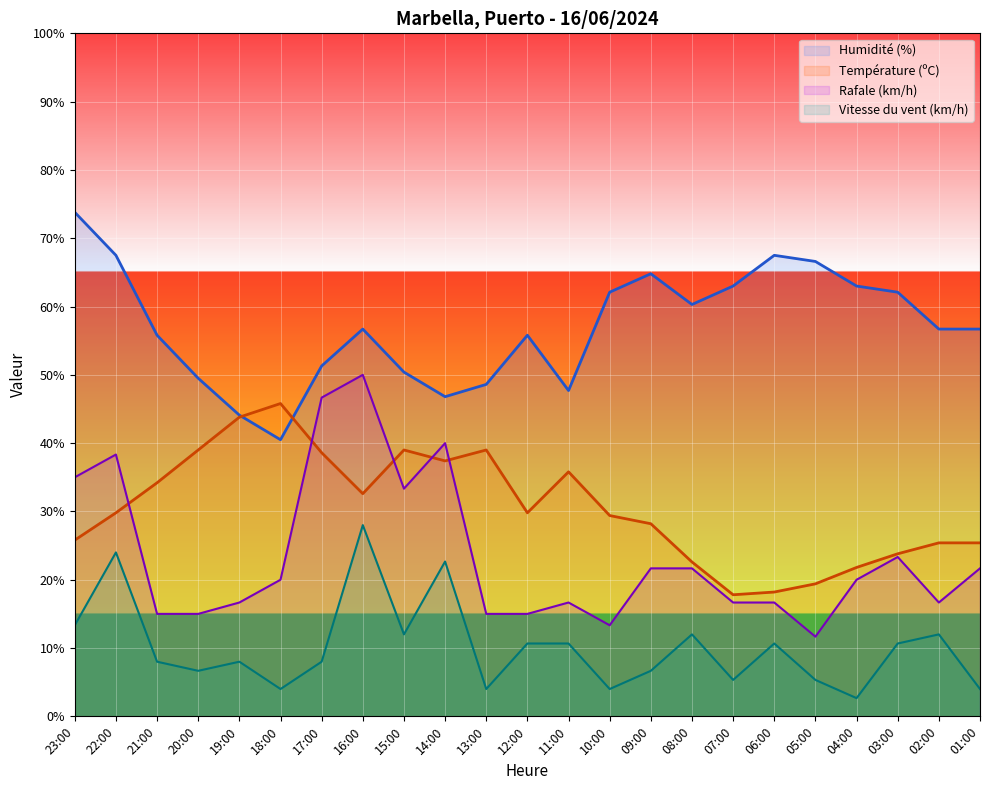

True or false: Humidité (%) and Rafale (km/h) cross at least once.

False